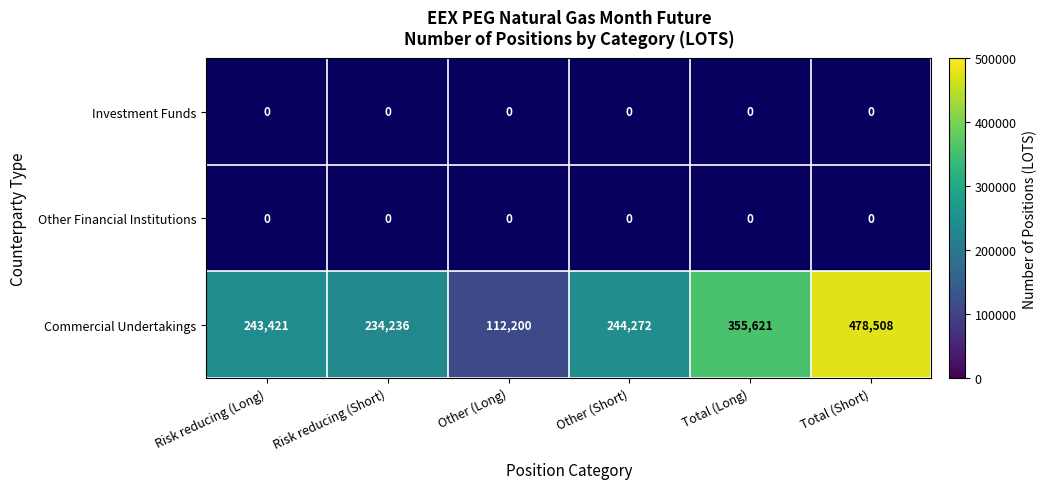

The Commercial Undertakings series shows 151491 at Risk reducing (Long). True or false?

False